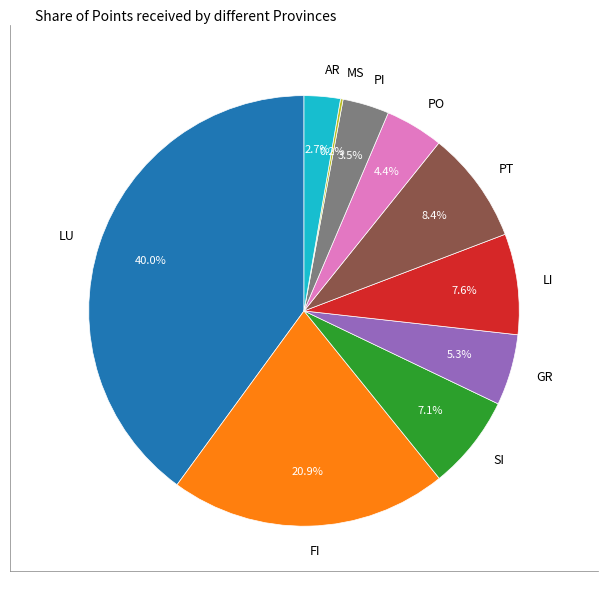

Approximately how many times larger is the value at LU compared to SI?

5.6